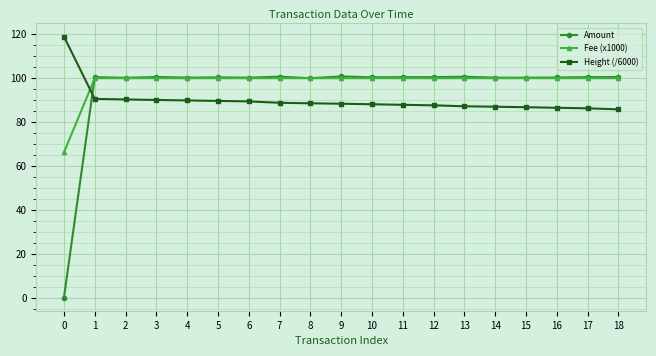

At how many categories does at least one series exceed 87?

19